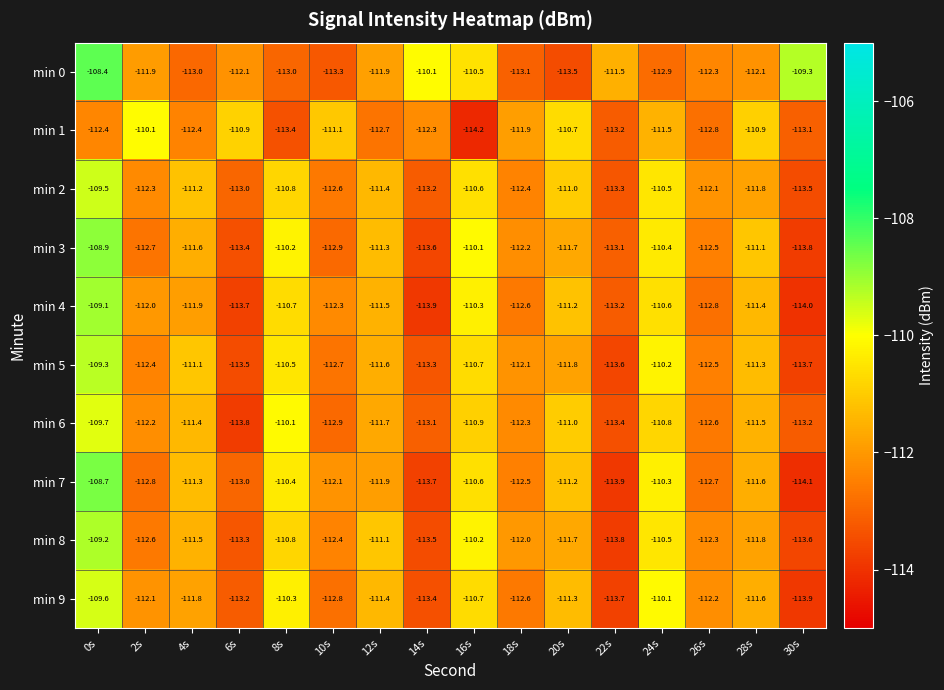

At which category does the chart reach its minimum across all series?

16s